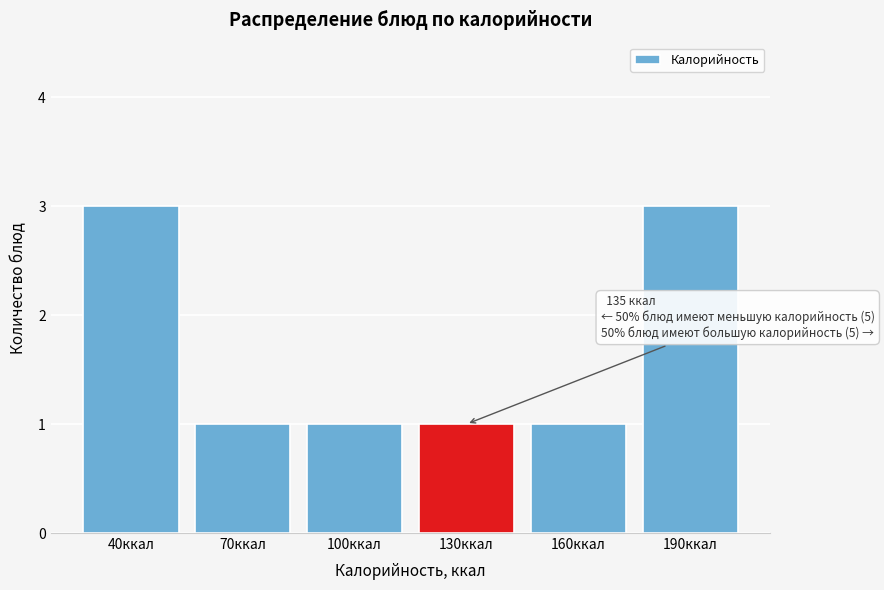

Reading left to right, transcribe all the data shown in this chart.

3	1	1	1	1	3